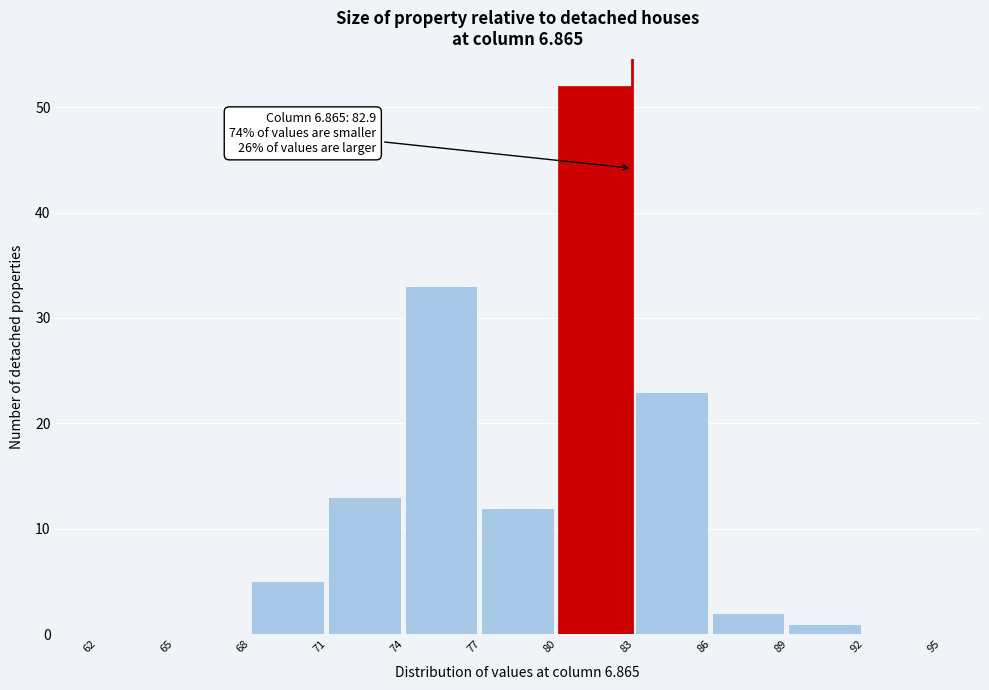

Over which range of the x-axis is the bar tallest?

80 to 83